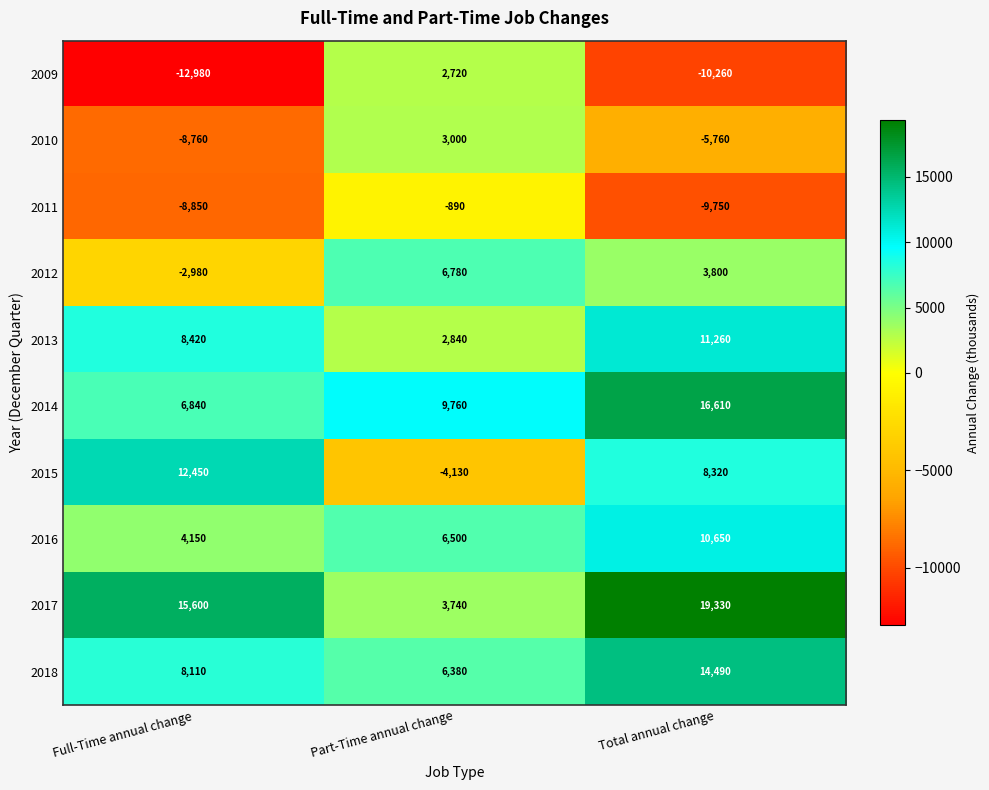

Rank the series at Total annual change from highest to lowest value.

2017, 2014, 2018, 2013, 2016, 2015, 2012, 2010, 2011, 2009